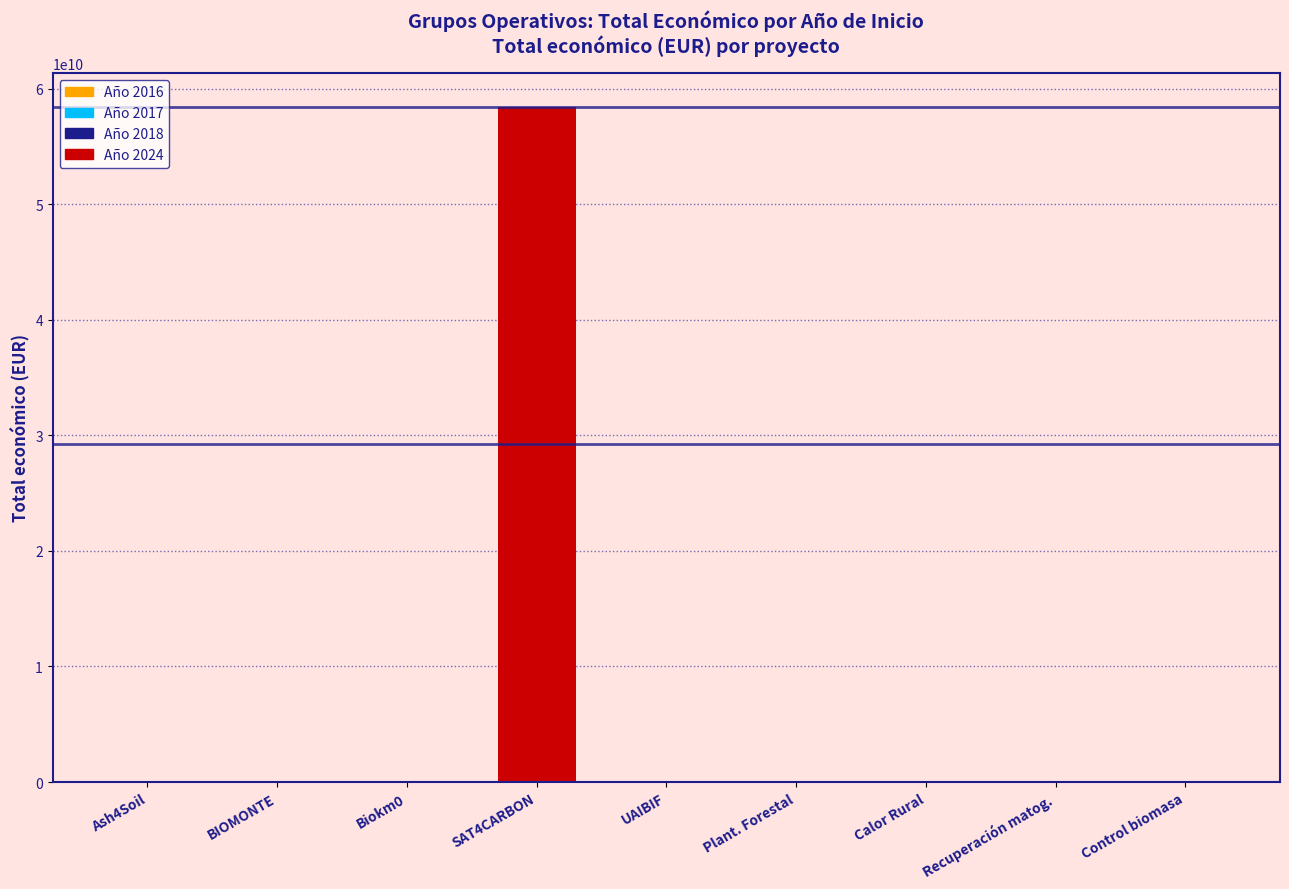

What is the greatest value displayed?

58462941715